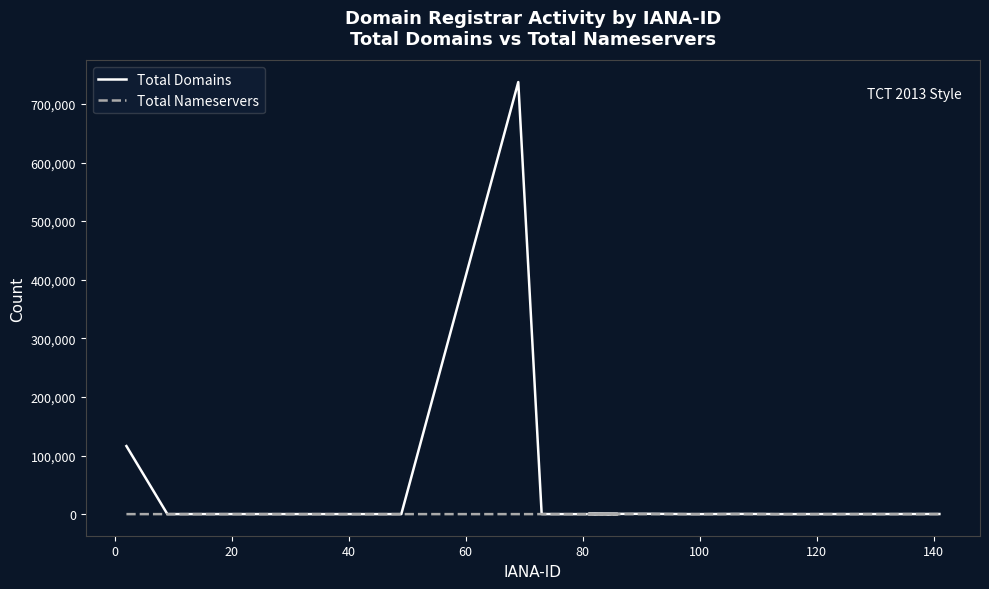

True or false: Total Nameservers has more than 0 points higher than both neighbors.

True